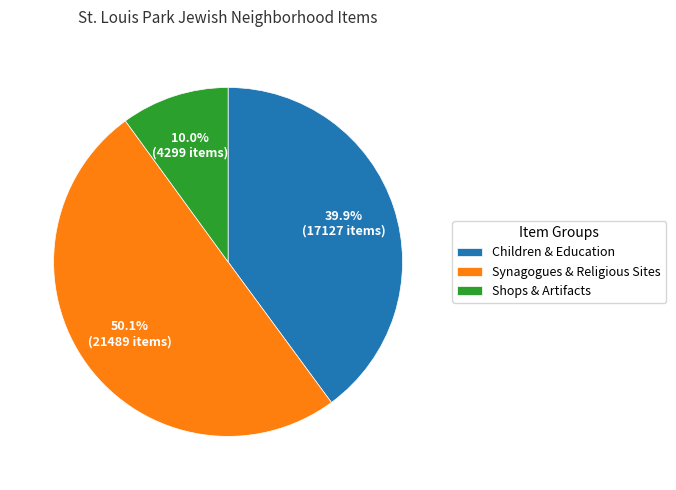

Which slice is the largest?

Synagogues & Religious Sites